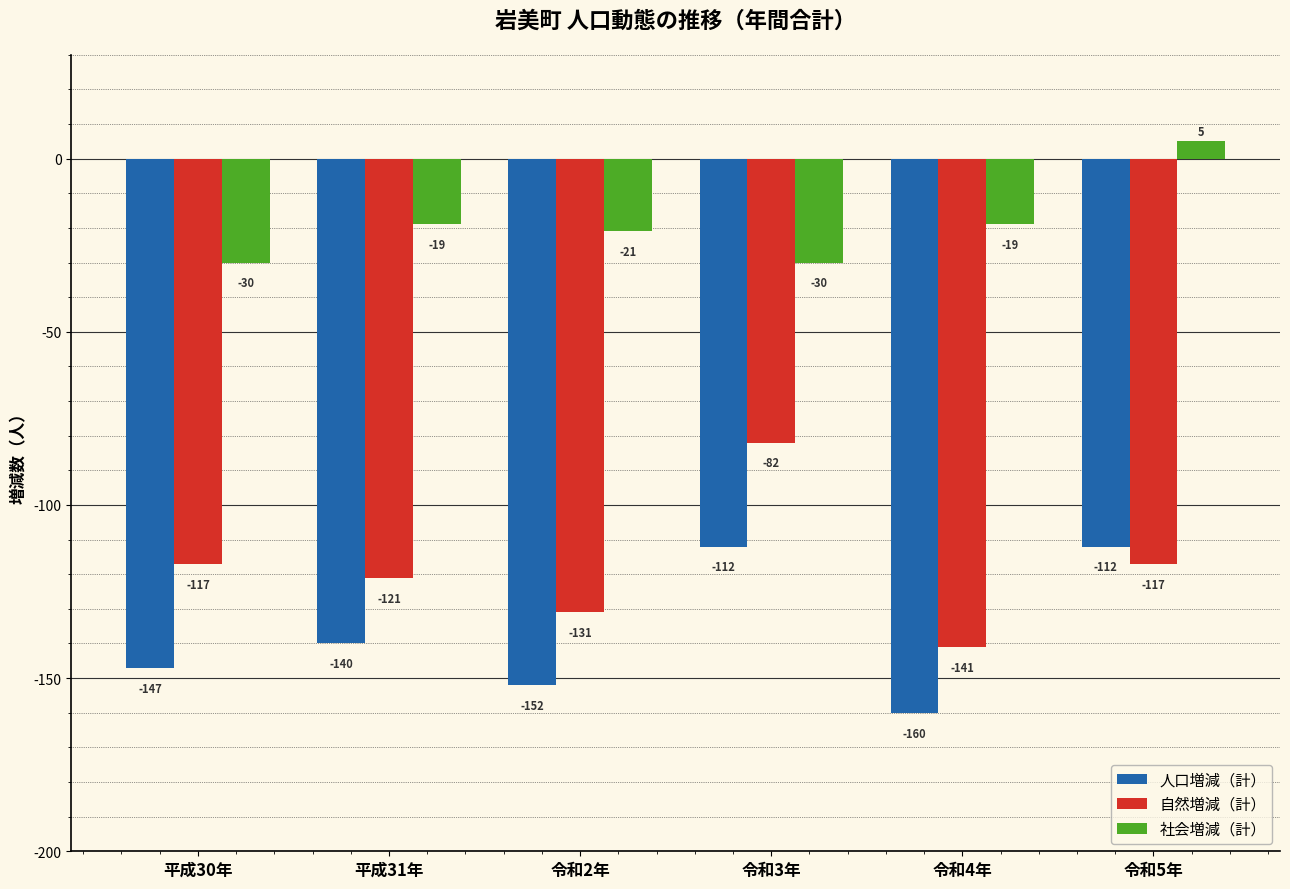

What value does the 社会増減（計） series have at 平成31年, to the nearest 5?

-20